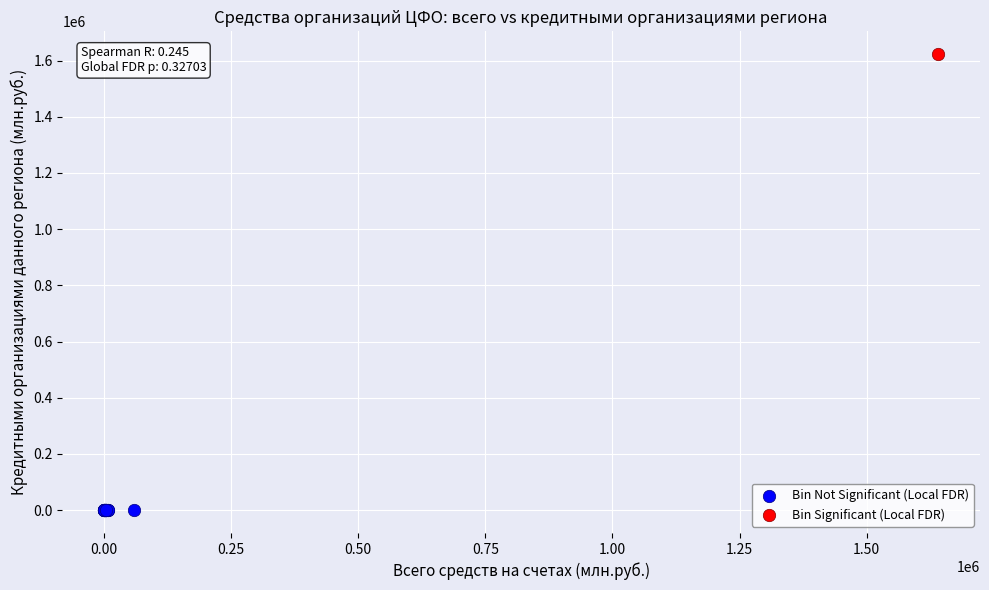

What are all the series names shown in the legend?

Bin Not Significant (Local FDR), Bin Significant (Local FDR)